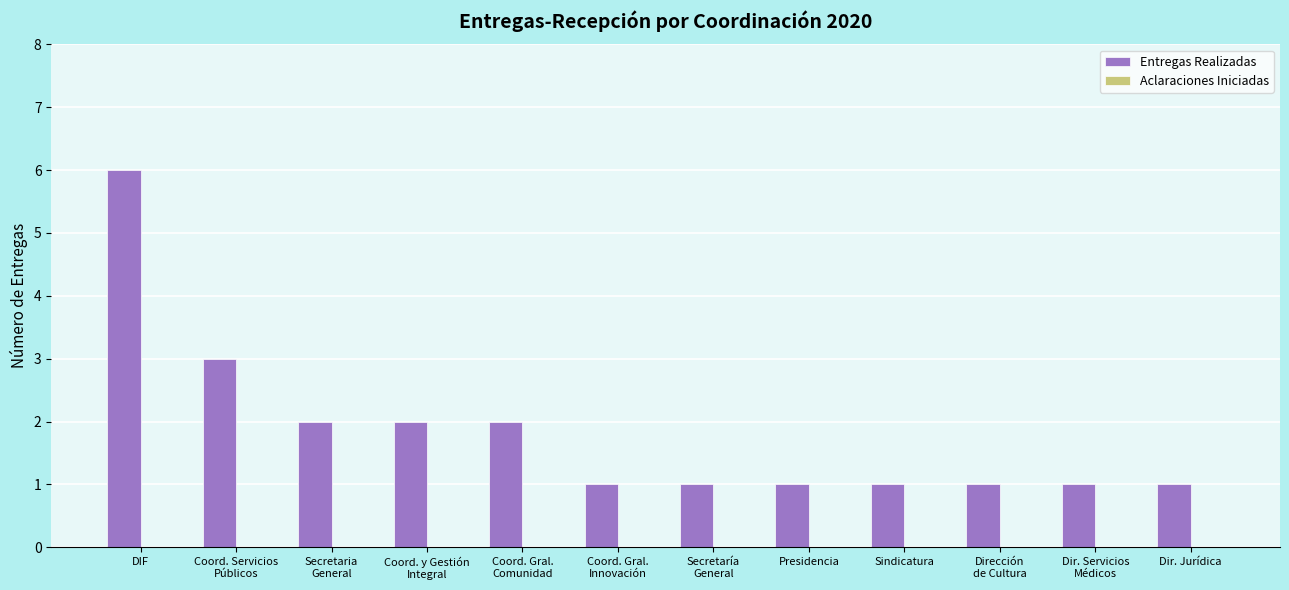

The value at Dir. Jurídica is 1. True or false?

True